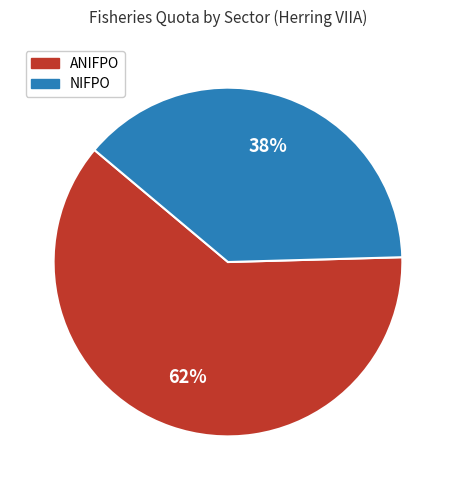

Is there any slice that represents more than half of the pie?

Yes